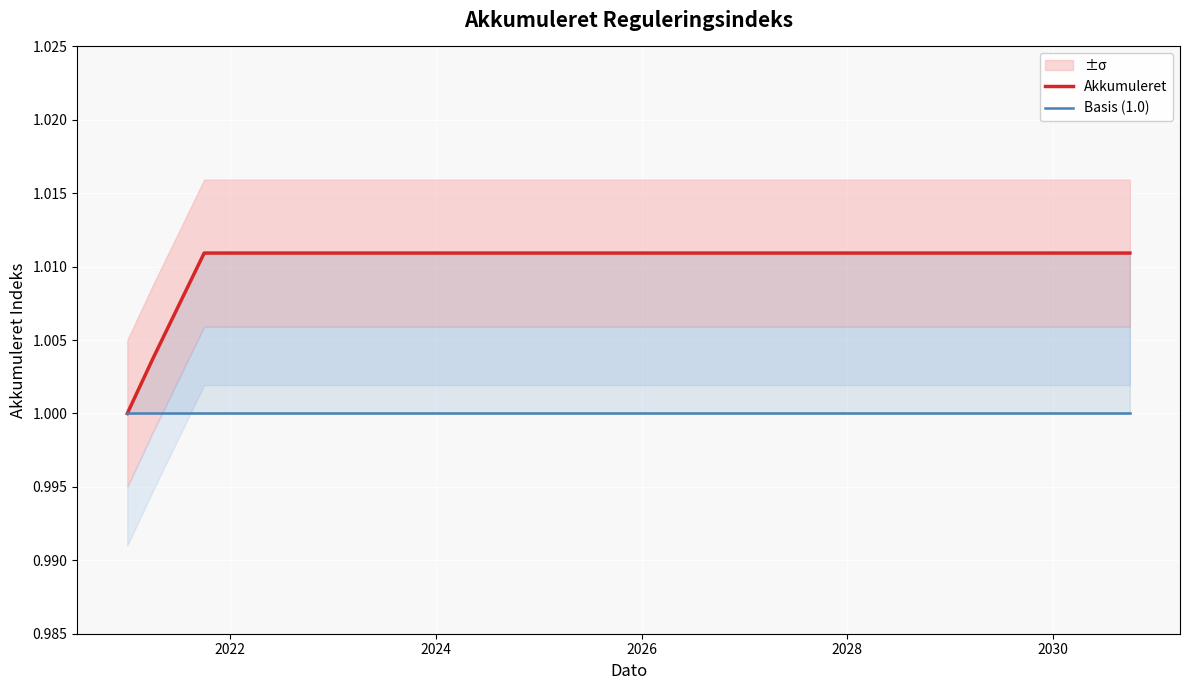

Count the Akkumuleret values in the range 1 to 2.

21